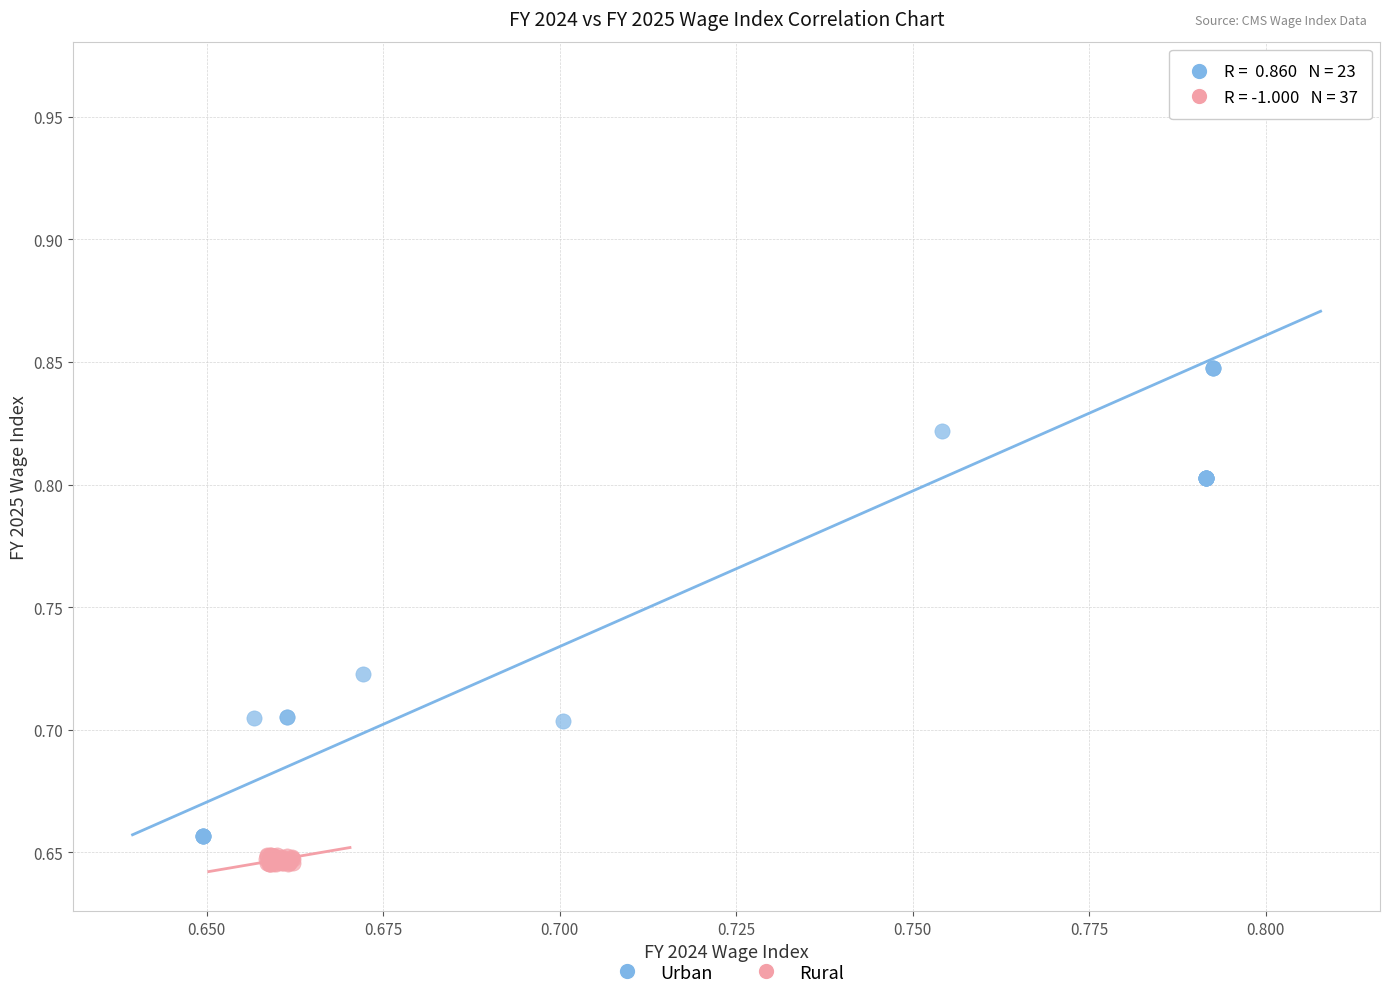

Which series has the largest Y range (max minus min)?

Urban